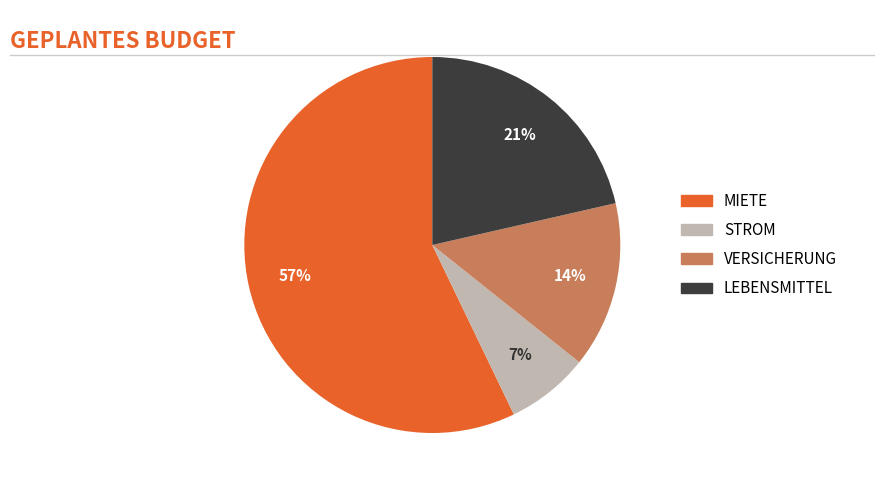

How many segments does this pie chart have?

4